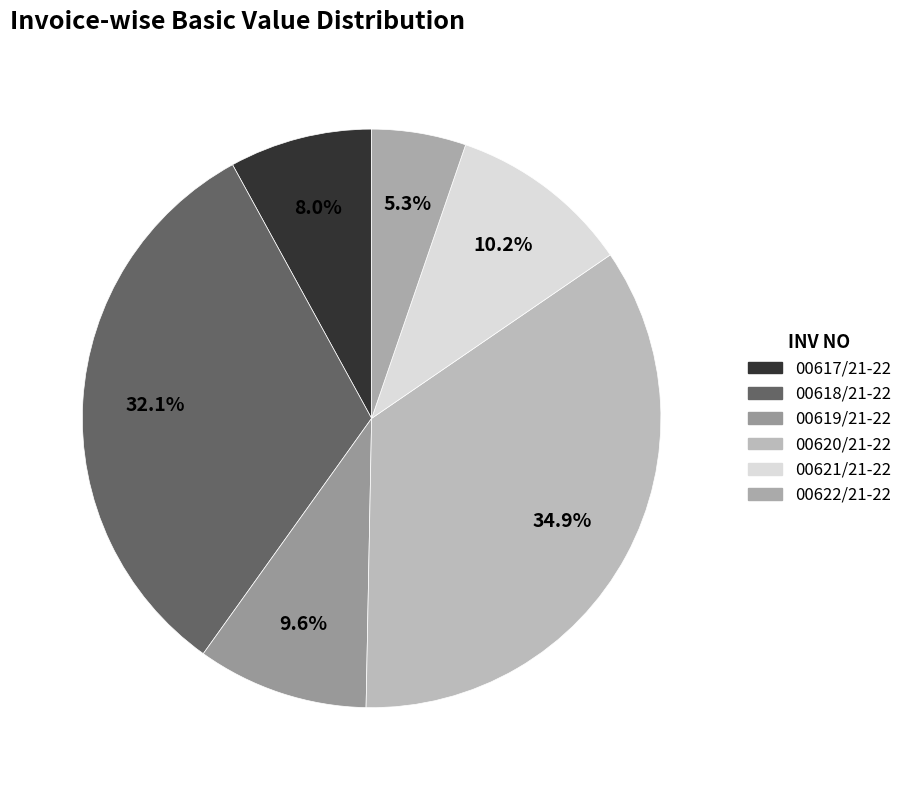

Which slice is the largest?

00620/21-22